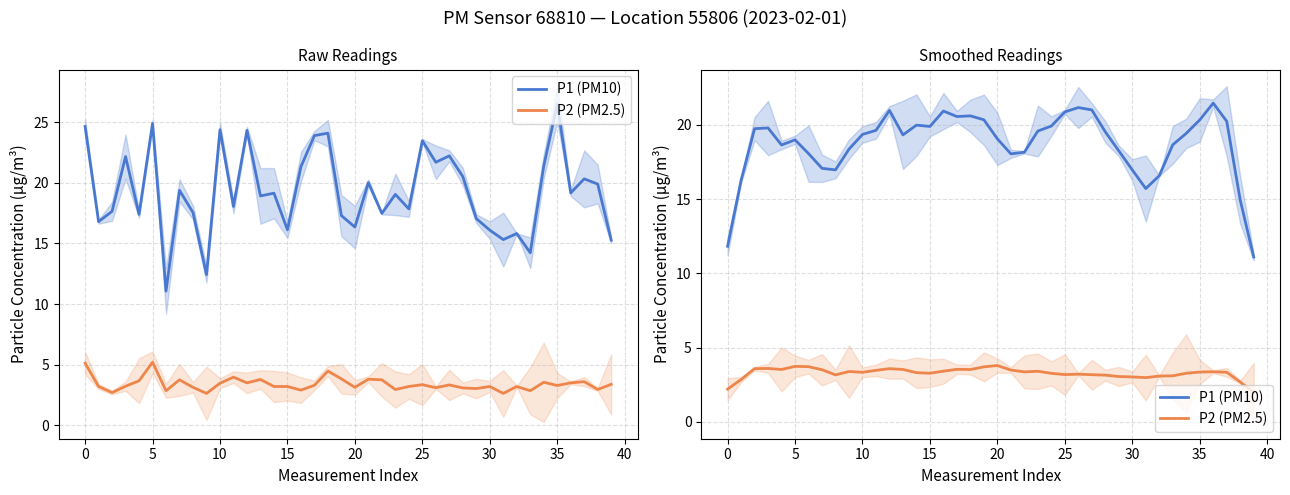

What is the value of the P2 (PM2.5) point at the 13th from the left?

3.6